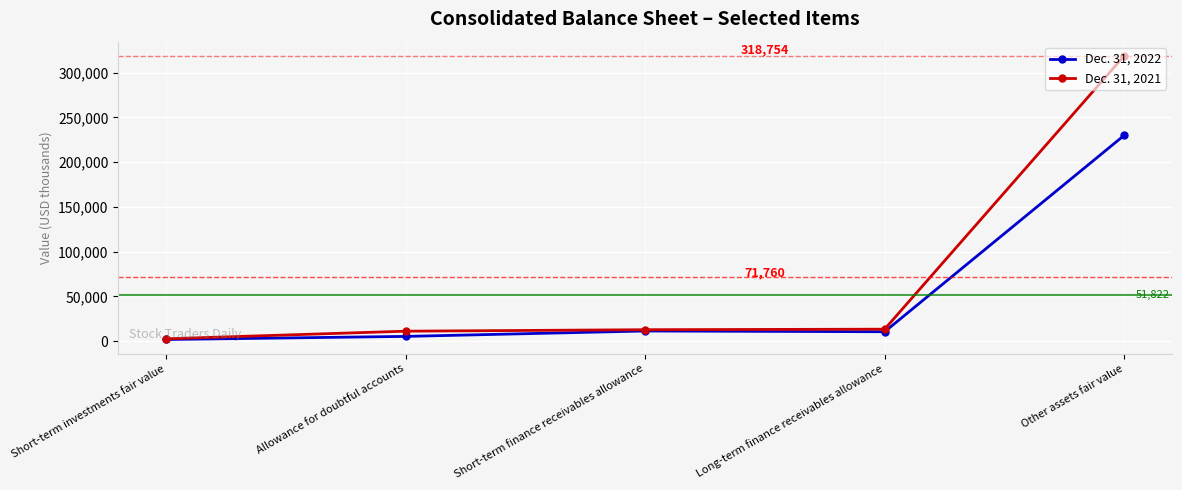

How many lines are shown in the chart?

2